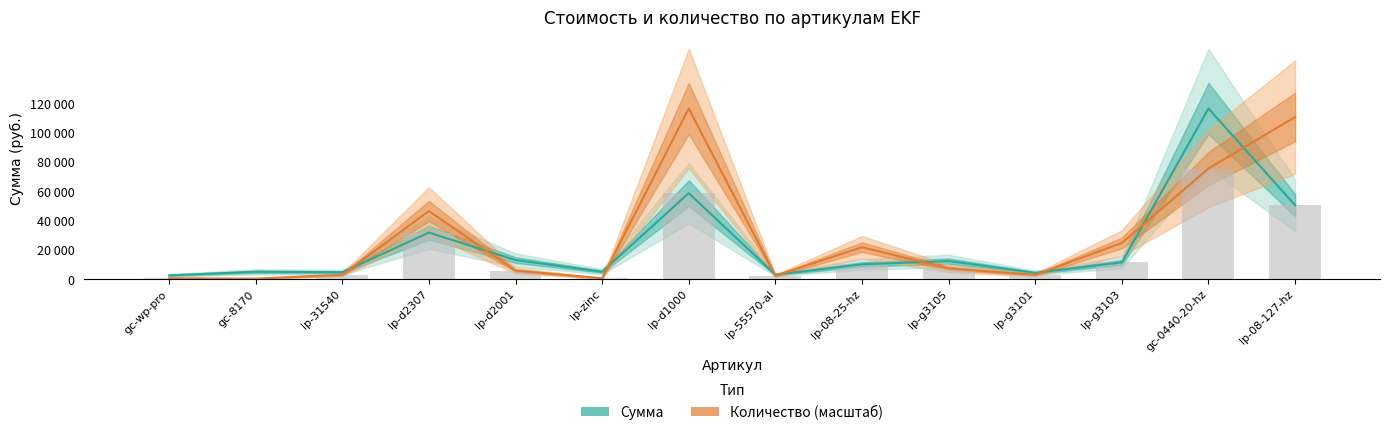

Rank the series by their maximum value, from lowest to highest.

Сумма, Количество (масштаб)